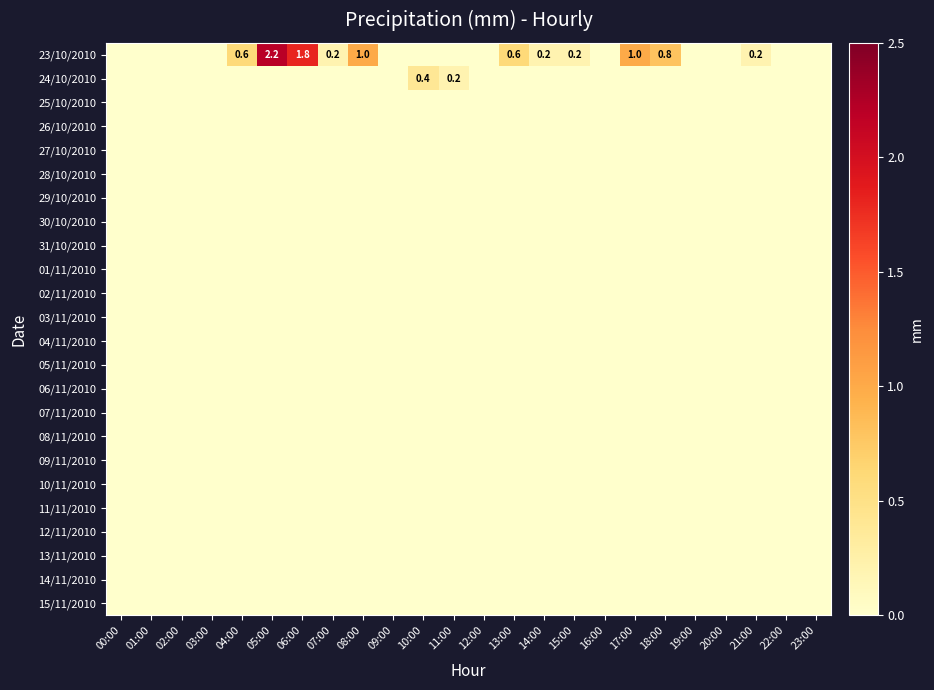

Rank the series by their maximum value, from lowest to highest.

25/10/2010, 26/10/2010, 27/10/2010, 28/10/2010, 29/10/2010, 30/10/2010, 31/10/2010, 01/11/2010, 02/11/2010, 03/11/2010, 04/11/2010, 05/11/2010, 06/11/2010, 07/11/2010, 08/11/2010, 09/11/2010, 10/11/2010, 11/11/2010, 12/11/2010, 13/11/2010, 14/11/2010, 15/11/2010, 24/10/2010, 23/10/2010